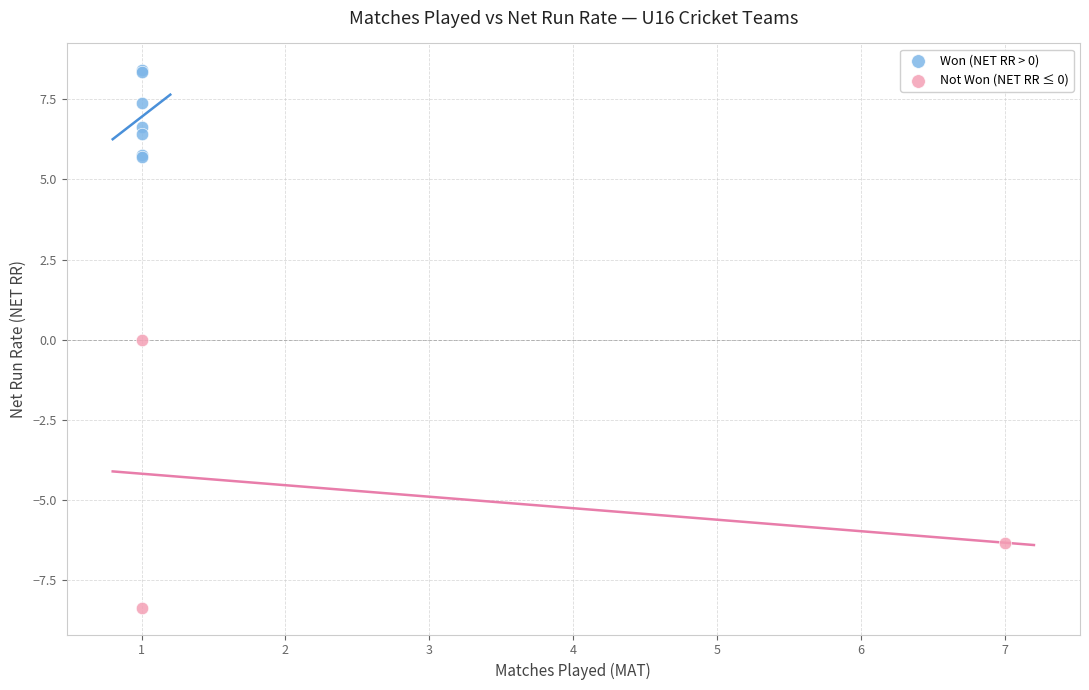

Which series contains the lowest Y value?

Not Won (NET RR ≤ 0)